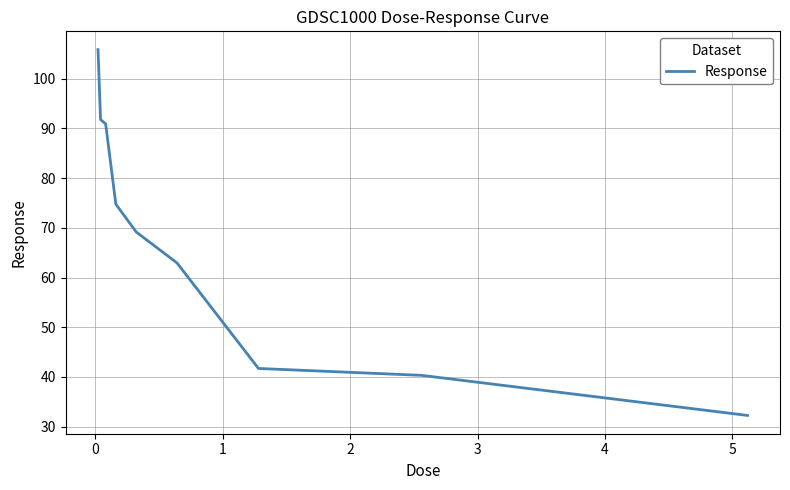

What is the maximum value shown in the chart?

105.8